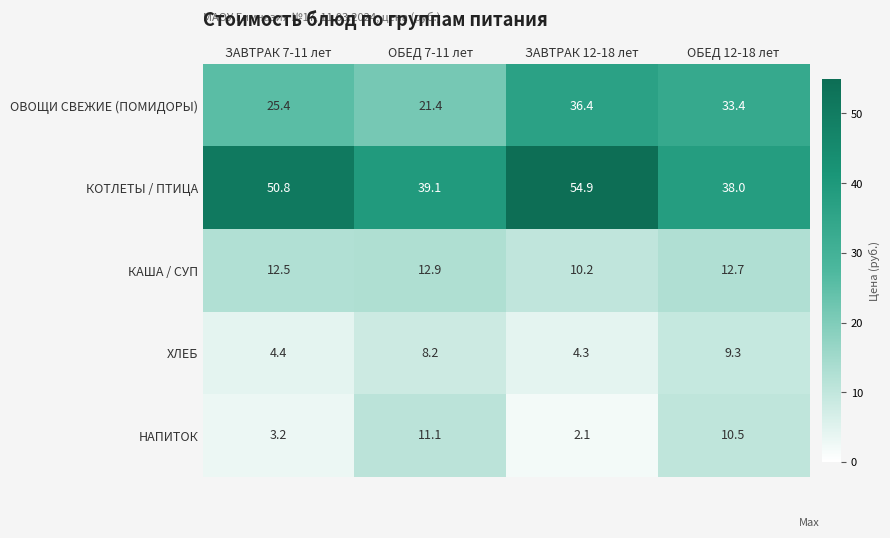

How many distinct data groups are displayed?

5